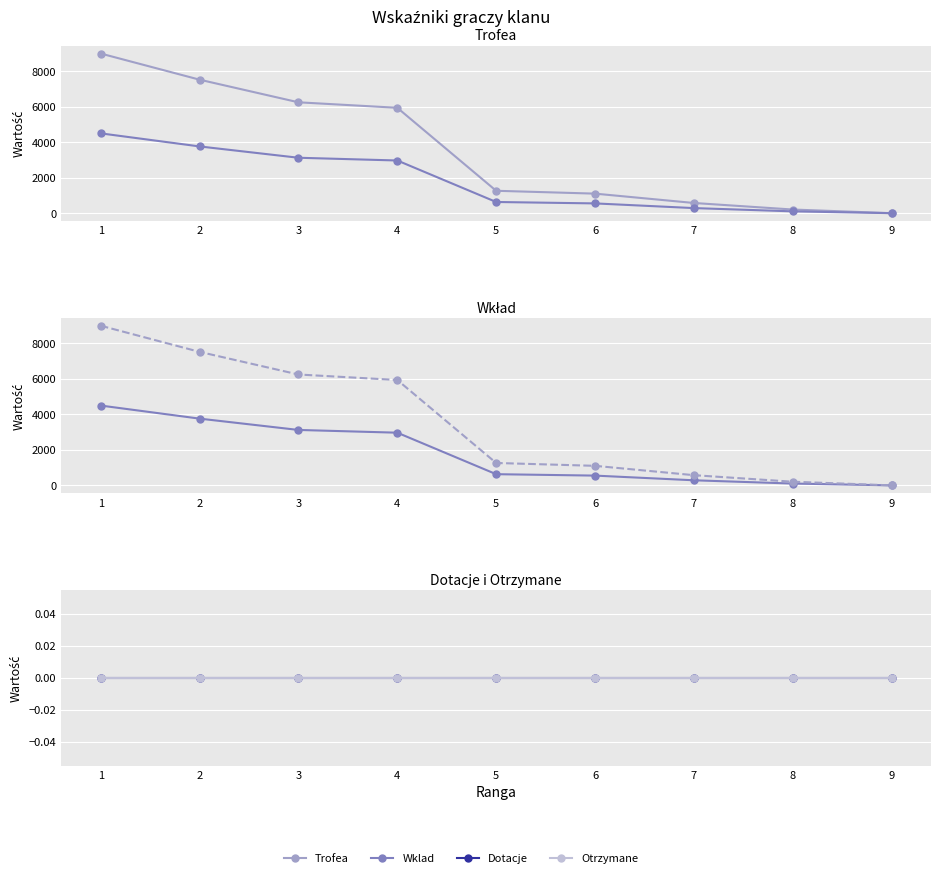

True or false: Otrzymane and Wklad cross at least once.

False